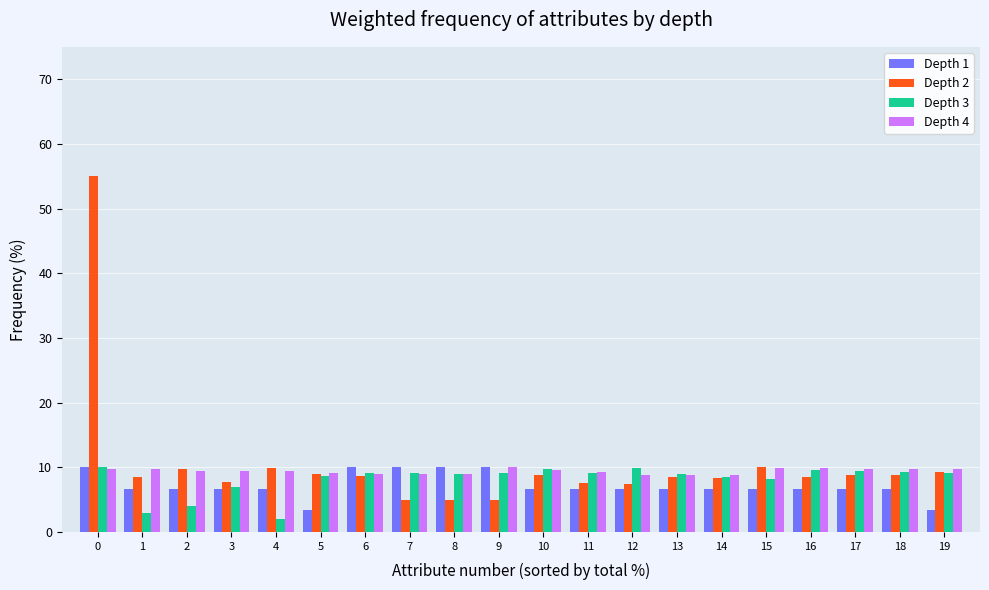

What is the total value across all series at 17?

34.6